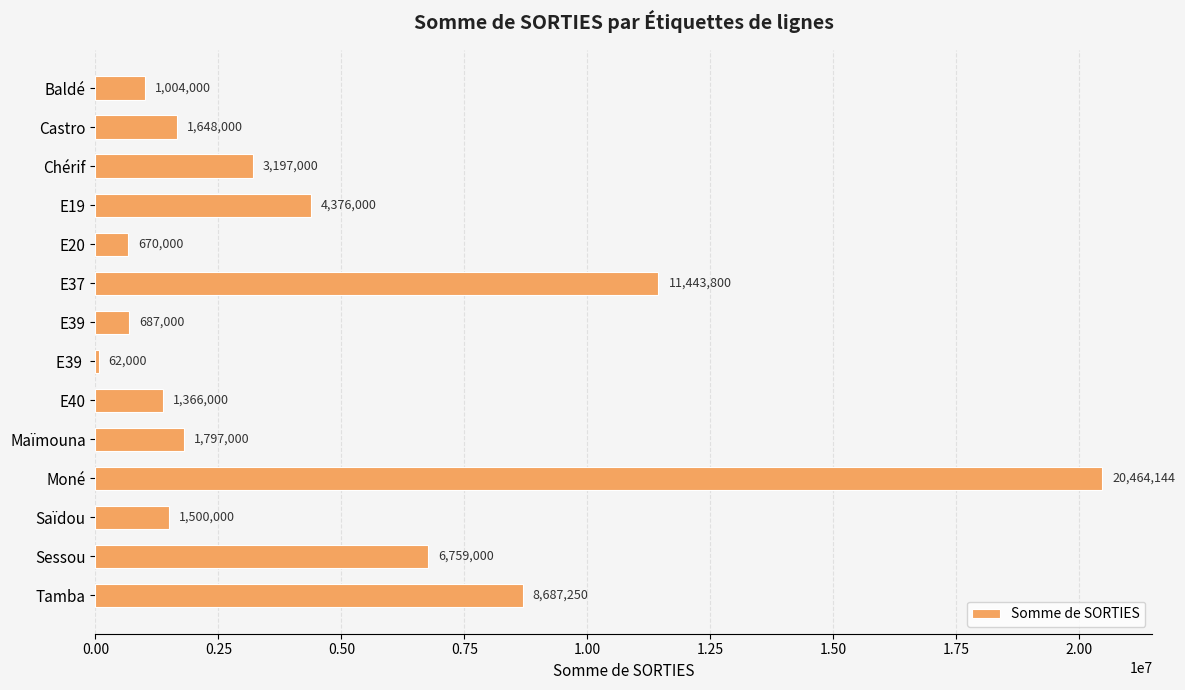

Approximately how many times larger is the value at Castro compared to E40?

1.2